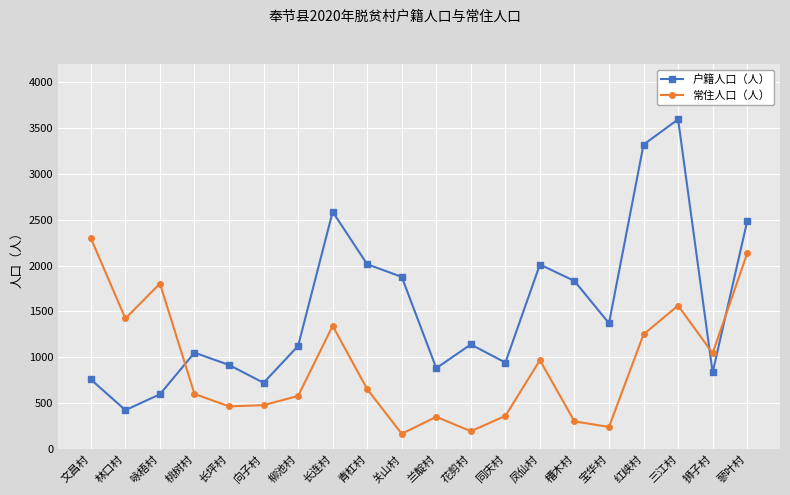

What is the value of the 常住人口（人） point at the 20th from the left?

2133